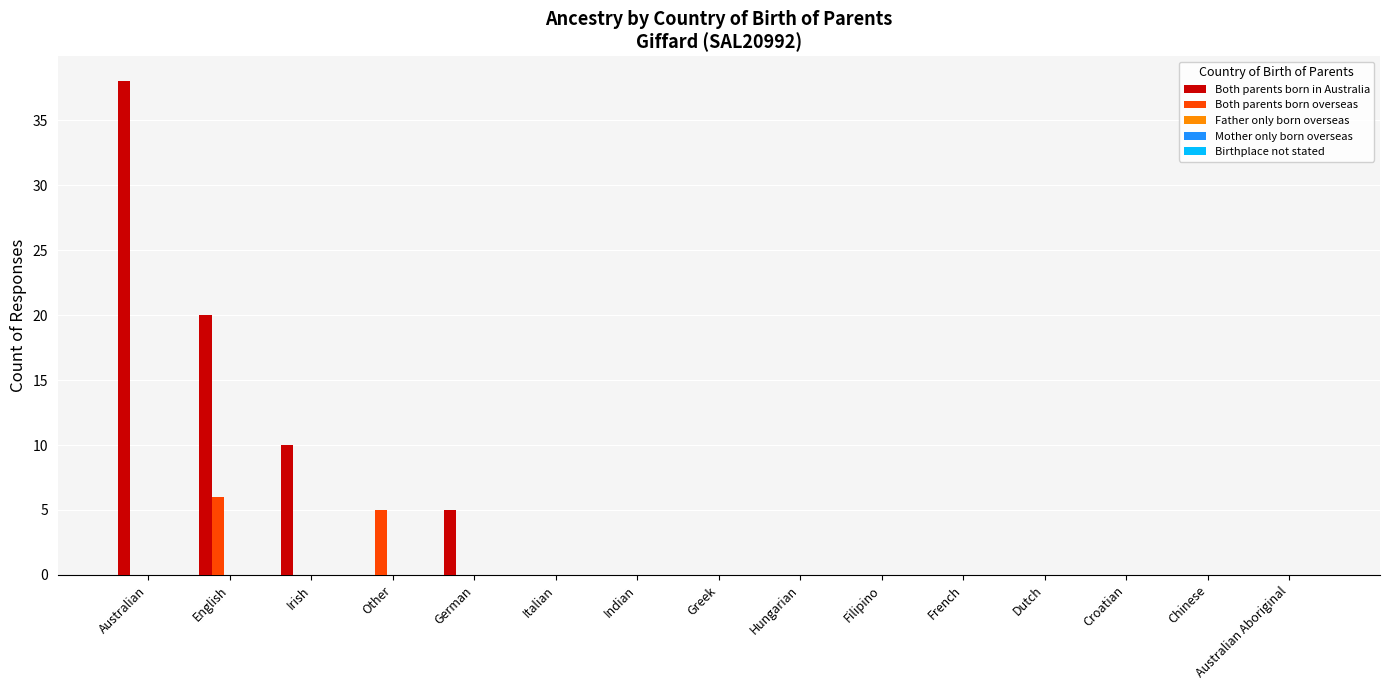

Is it true that Both parents born in Australia equals 0 at Australian Aboriginal?

True